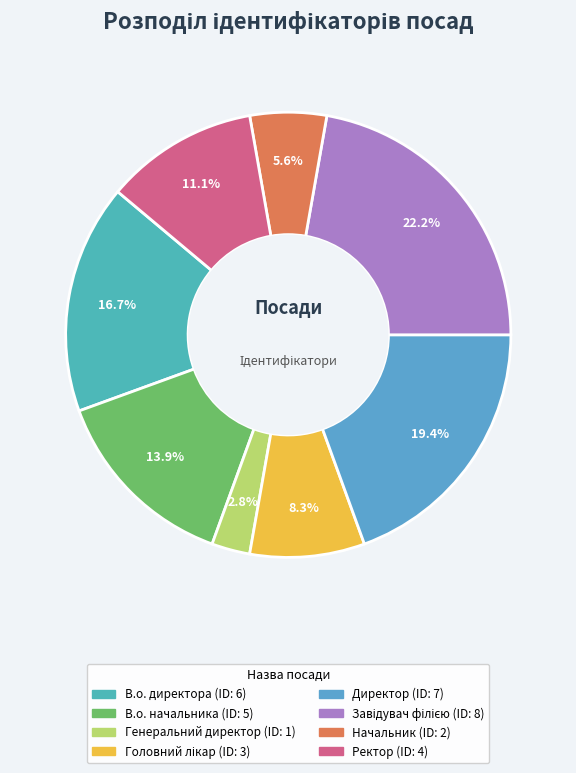

Which slice is the largest?

Завідувач філією